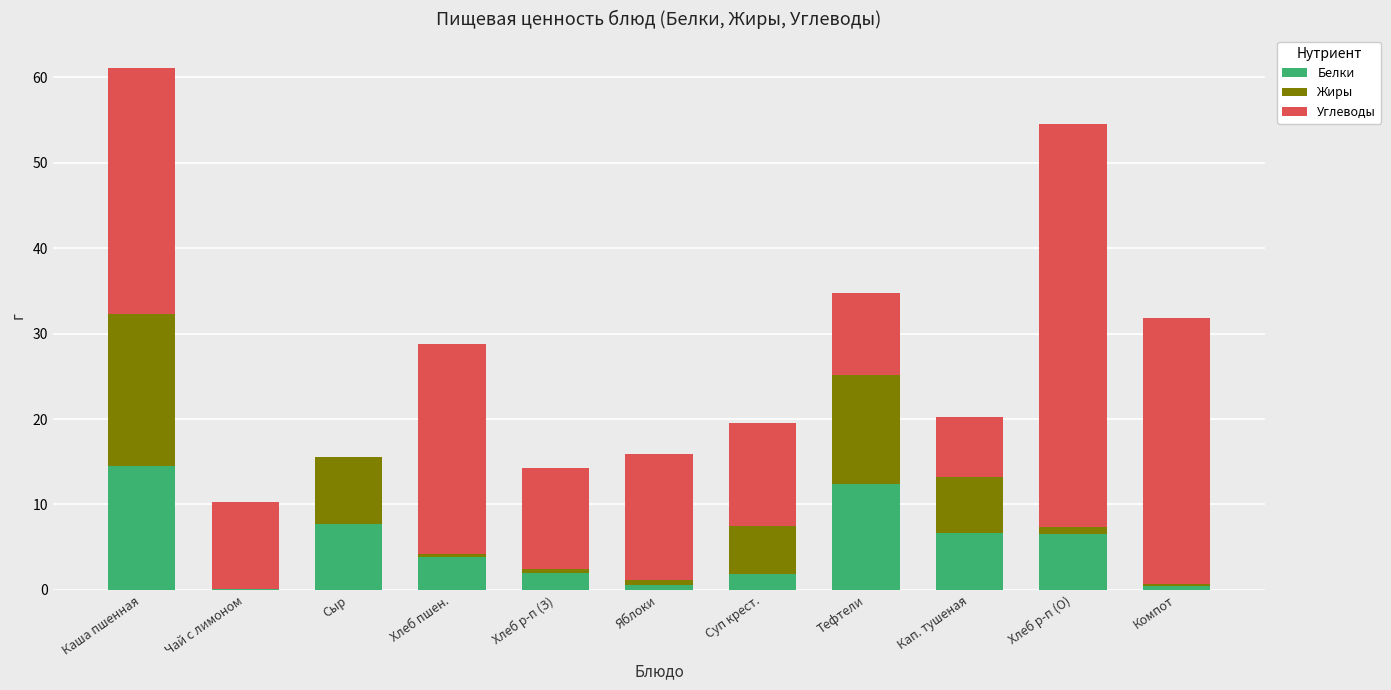

What is the total value across all series at Кап. тушеная?

20.2